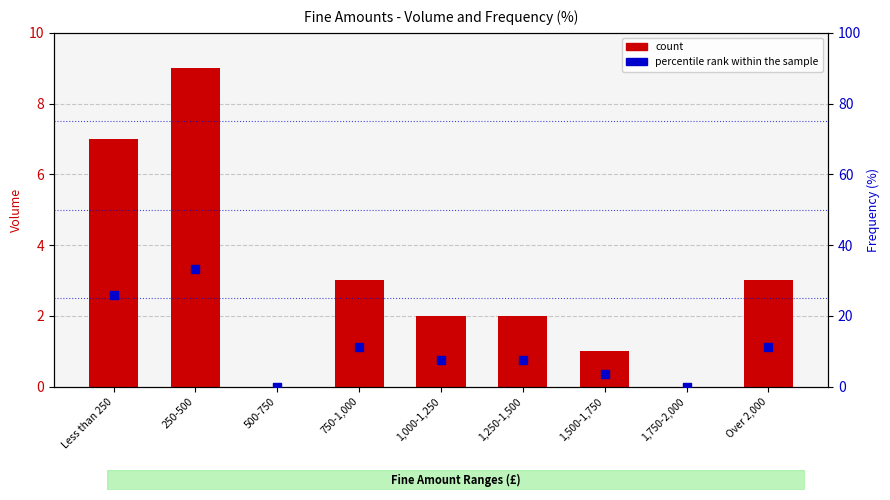

Which series reaches the minimum Y coordinate?

count